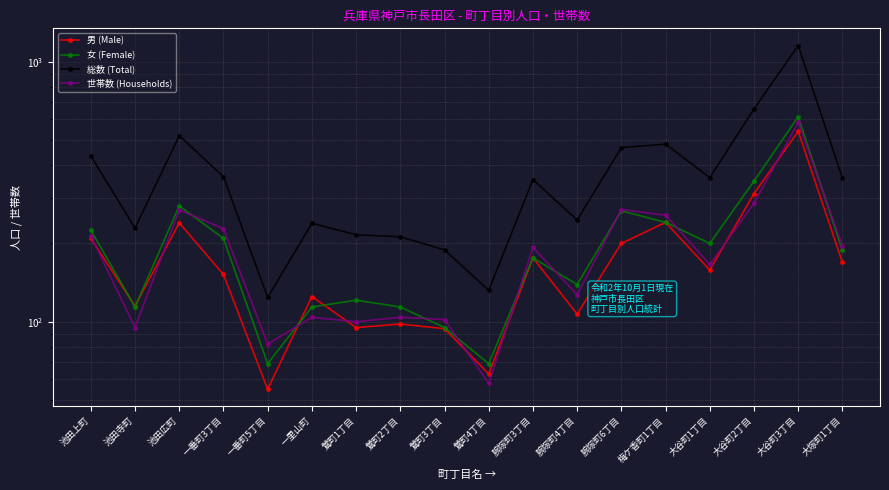

At 一番町3丁目, list the series in order from smallest to largest.

男 (Male), 女 (Female), 世帯数 (Households), 総数 (Total)